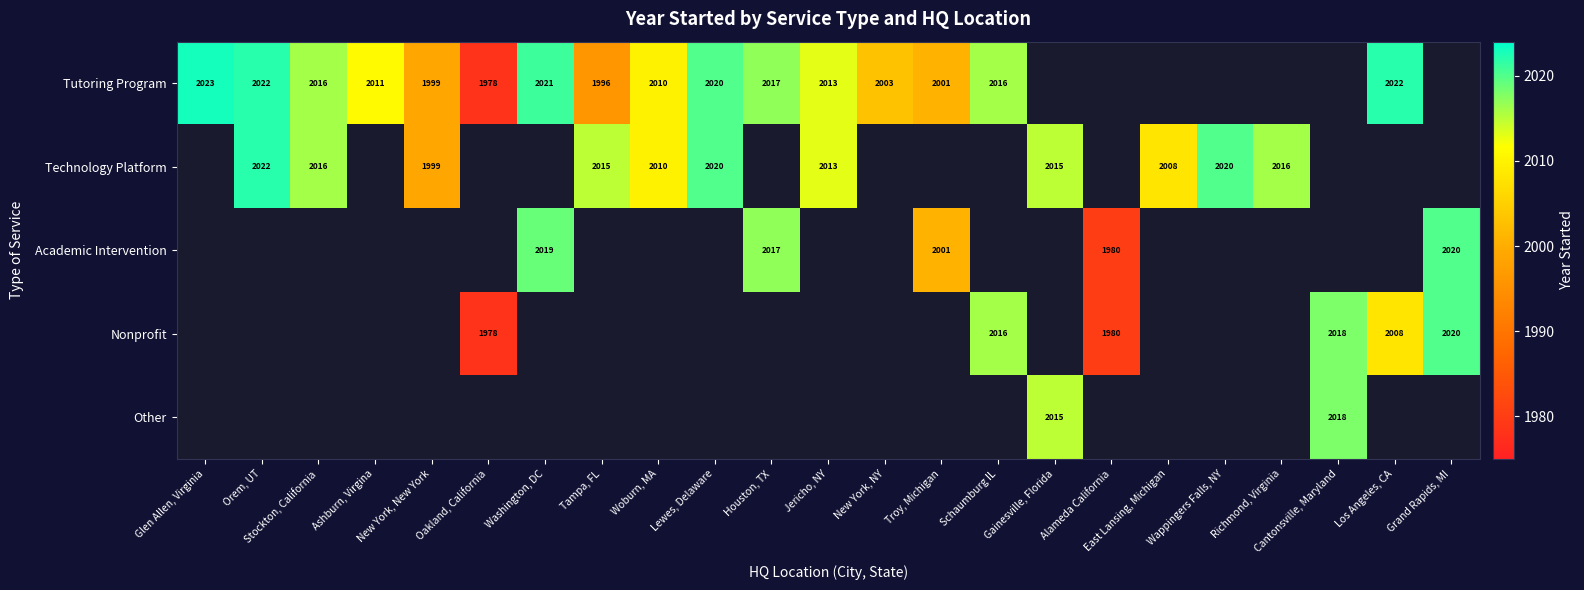

The Technology Platform series shows 3150 at New York, New York. True or false?

False